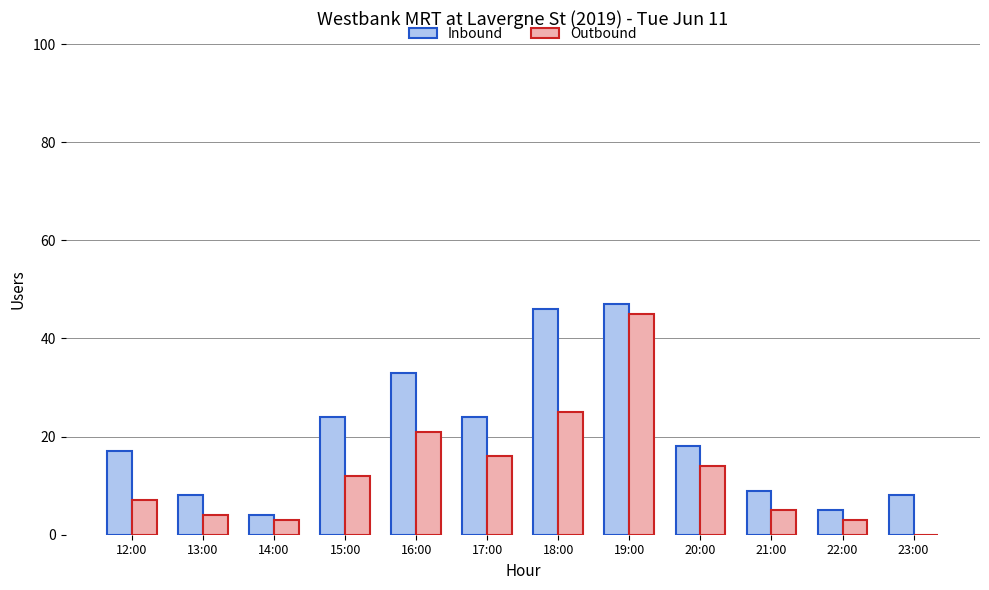

Which category has the highest value in the Outbound series?

19:00